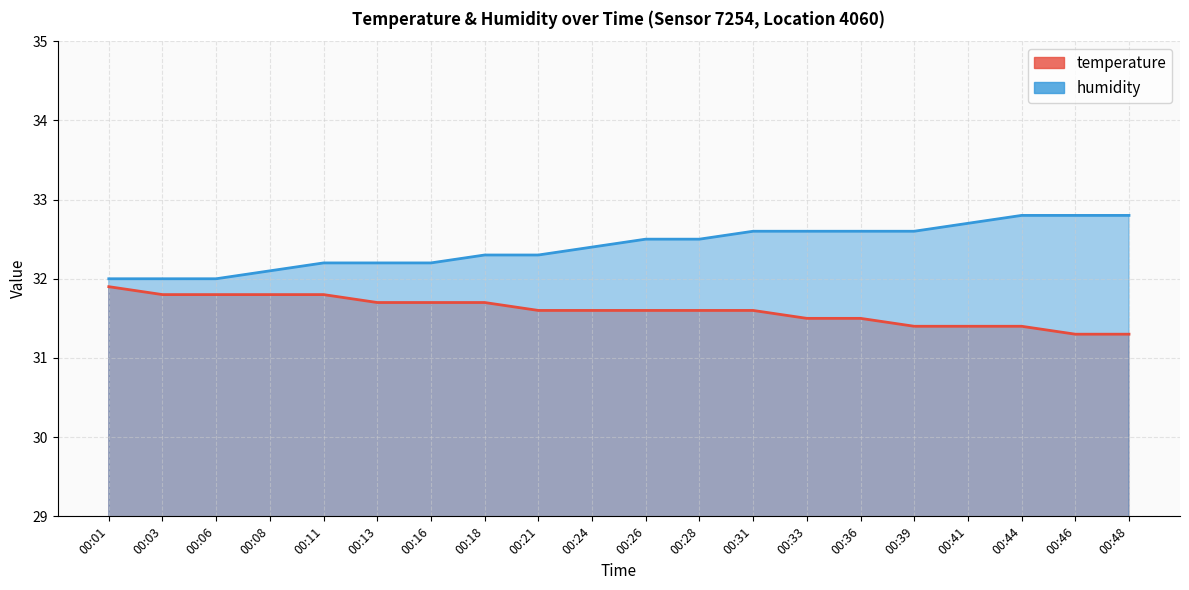

Is it true that temperature equals 31.9 at 00:01?

True